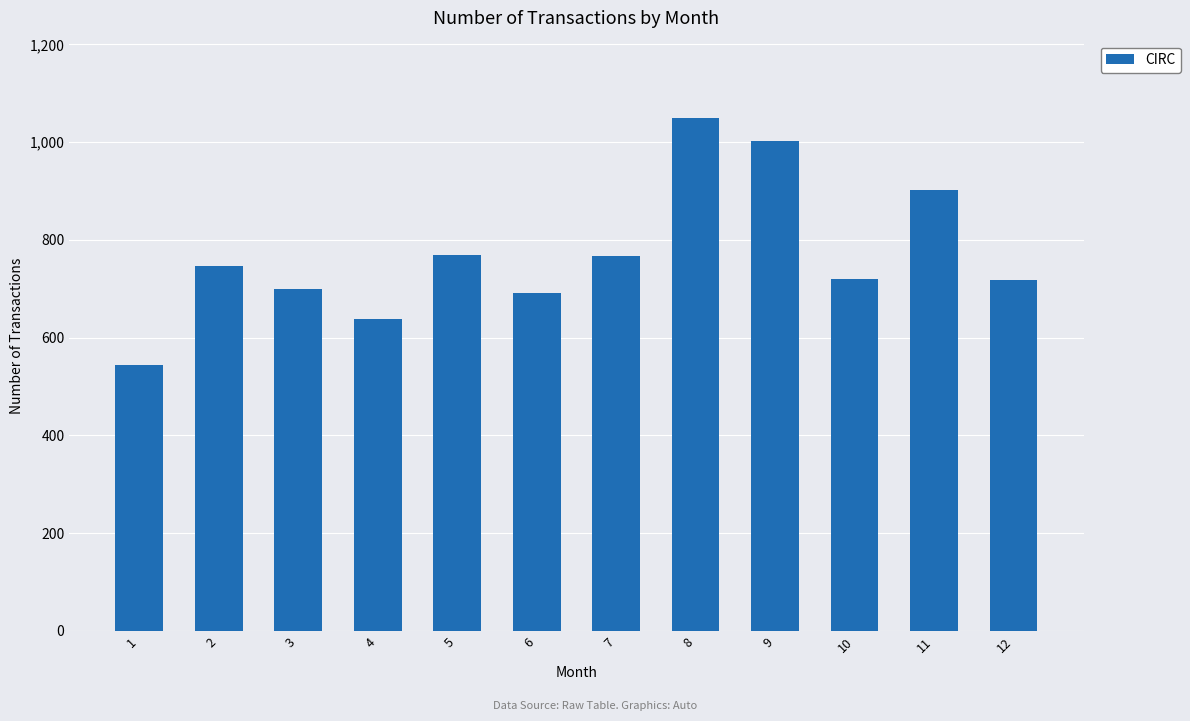

The chart shows a value of 544 at 1. True or false?

True